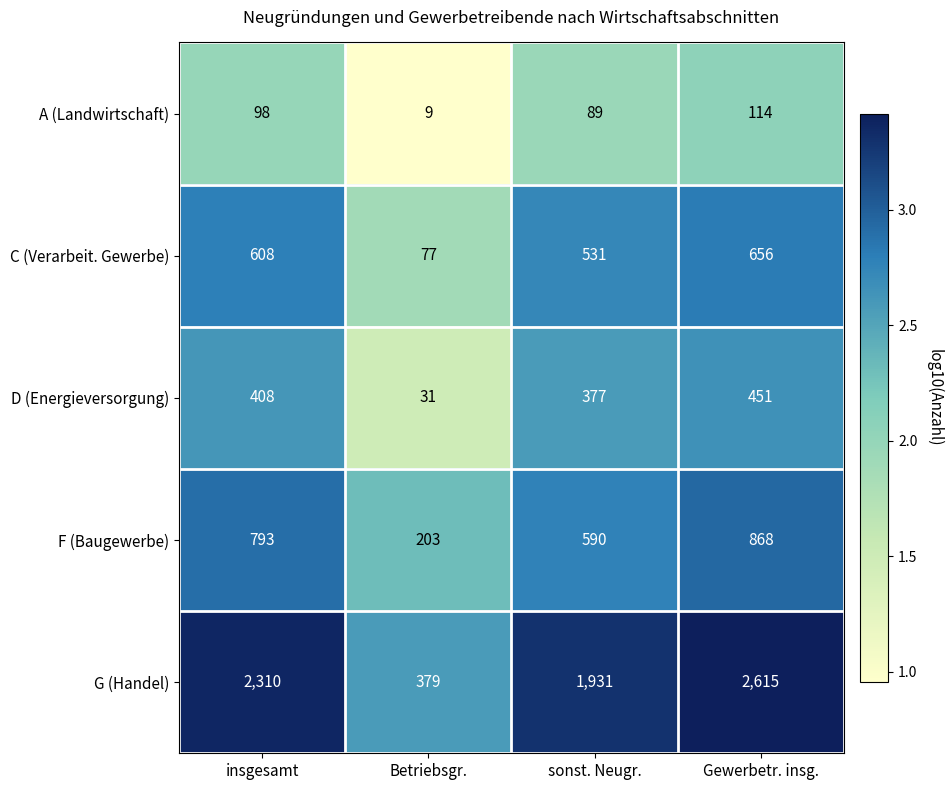

How many data points does each series have?

4